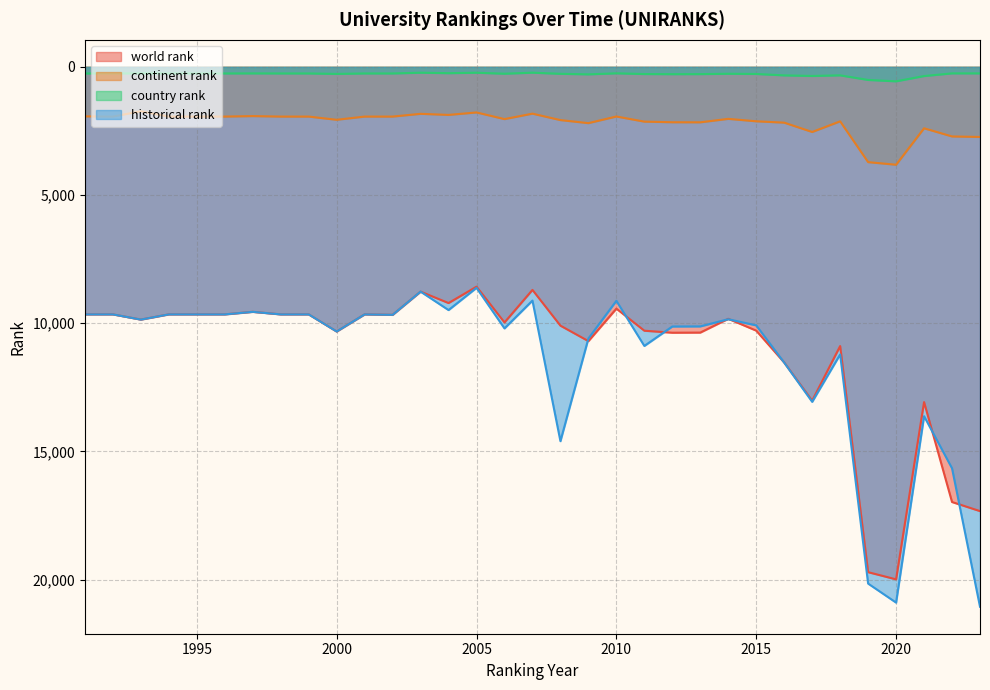

At how many categories does at least one series exceed 8535?

33